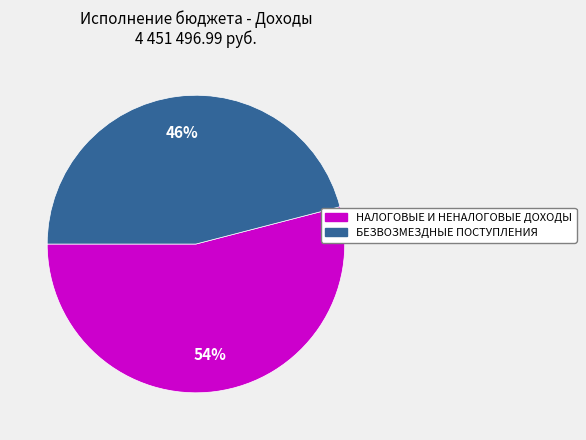

Which category has the smallest portion of the pie?

БЕЗВОЗМЕЗДНЫЕ ПОСТУПЛЕНИЯ